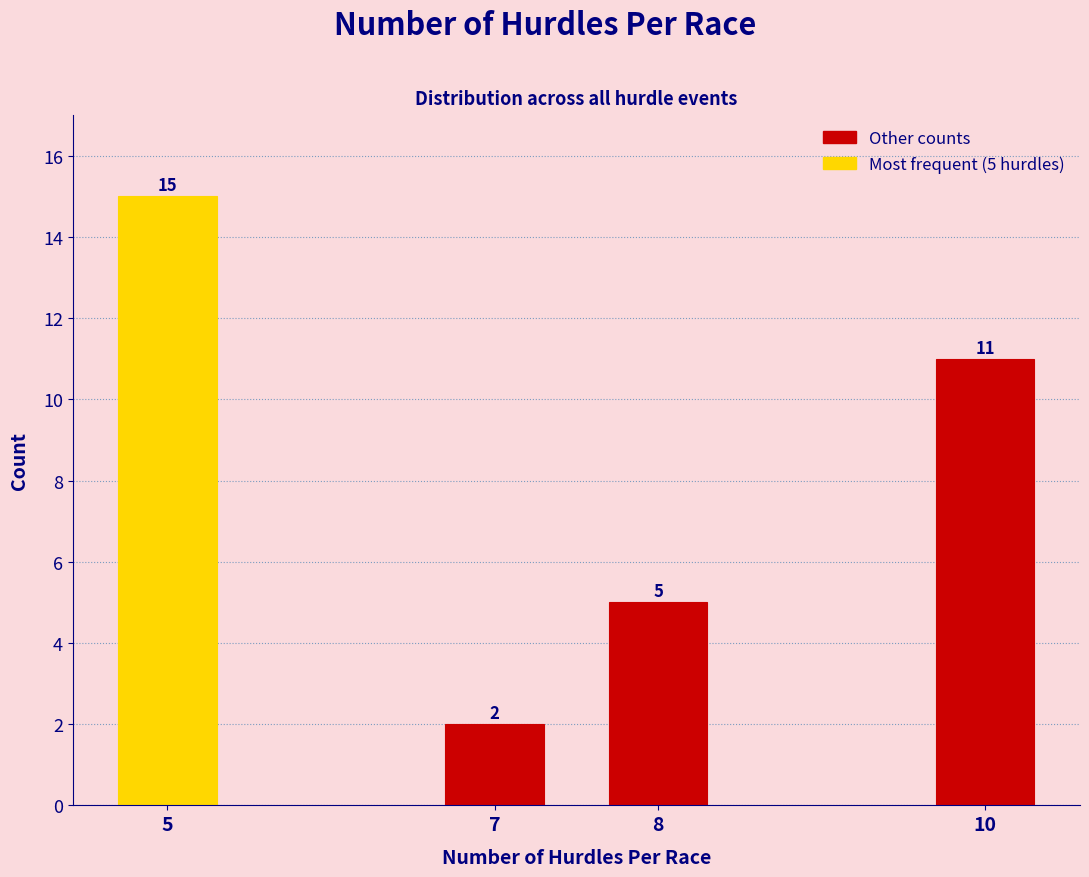

Reading left to right, what are all the values shown in this chart?

5=15	7=2	8=5	10=11